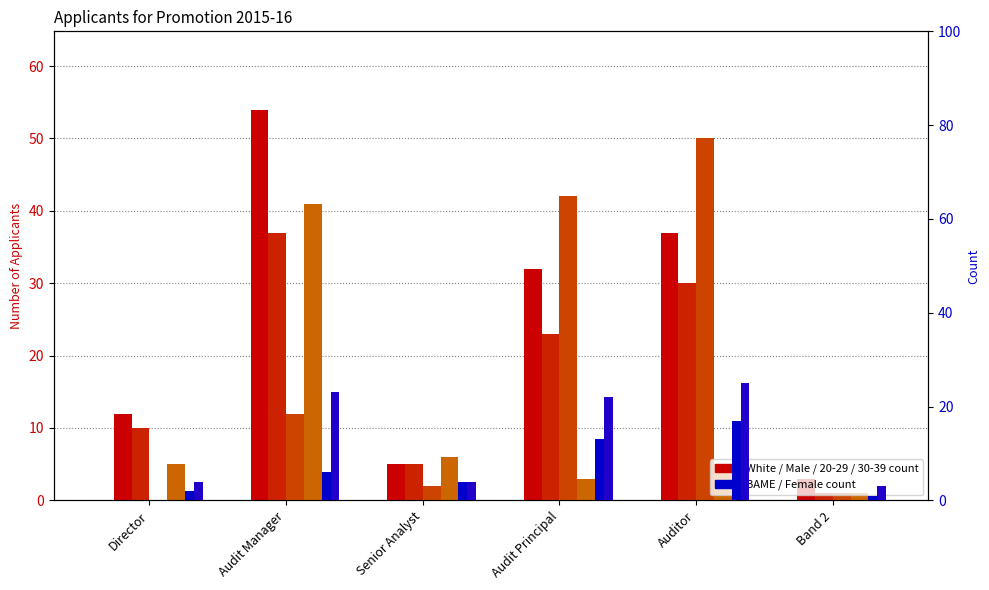

Reading left to right, list all the values displayed in this chart.

White: 12	54	5	32	37	3
Male: 10	37	5	23	30	1
BAME: 2	6	4	13	17	1
Female: 4	23	4	22	25	3